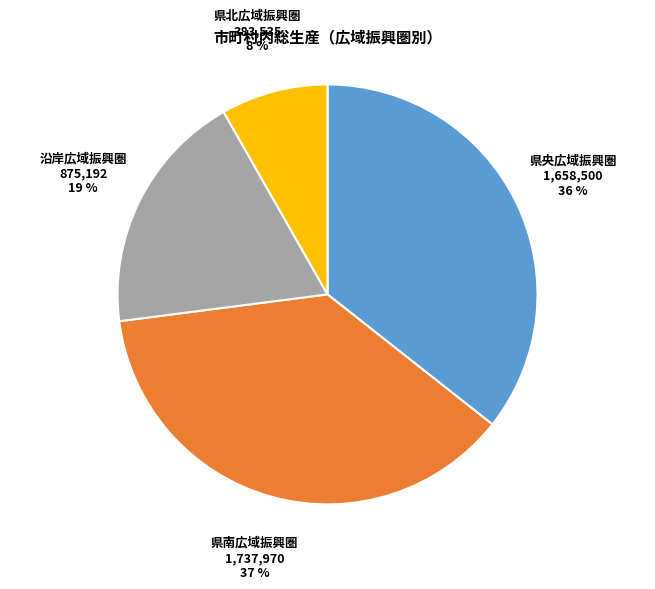

Rank the categories by value from highest to lowest.

県南広域振興圏, 県央広域振興圏, 沿岸広域振興圏, 県北広域振興圏